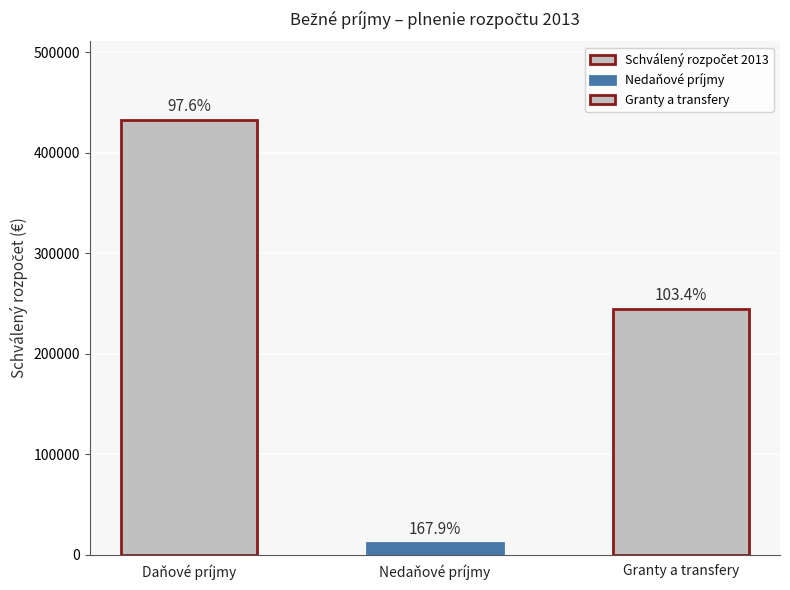

What is the sum of all Schválený rozpočet 2013 values?

689232.0